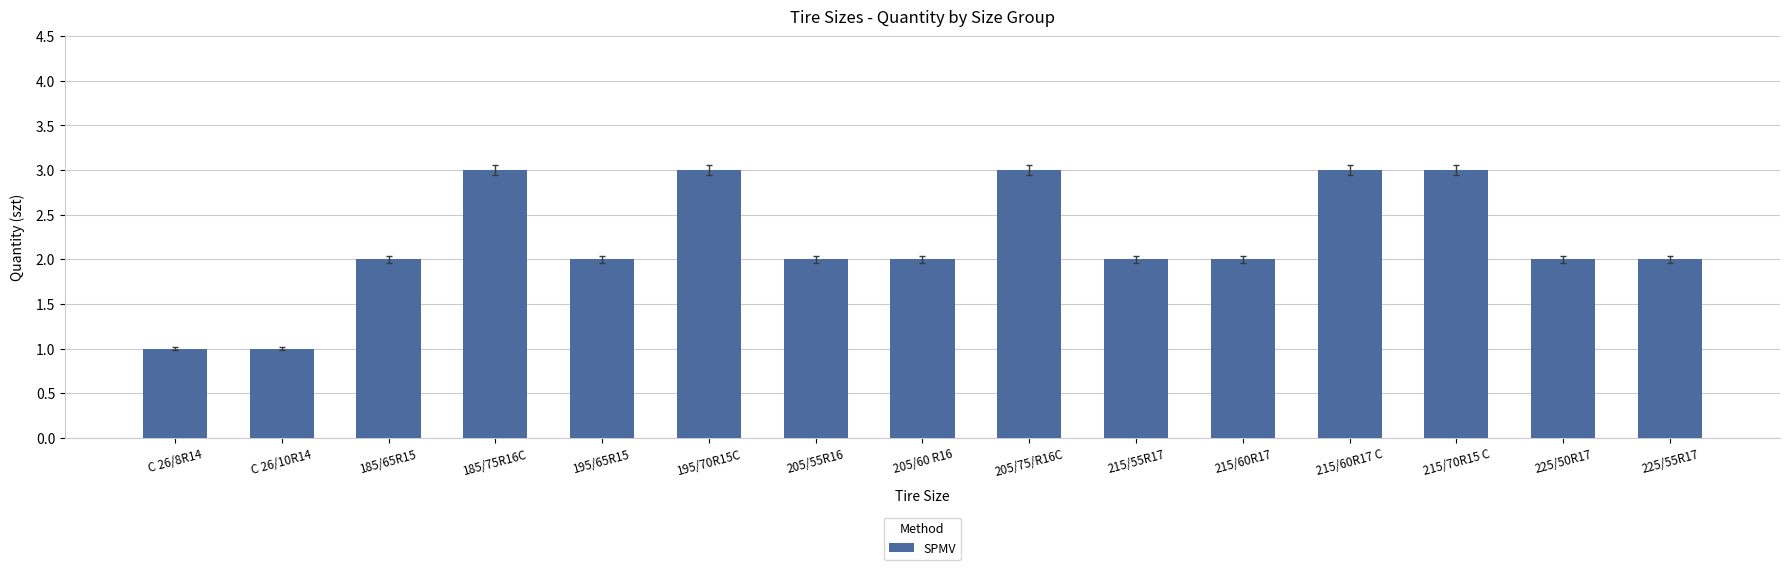

What is the label of the 1st bar from the left?

C 26/8R14